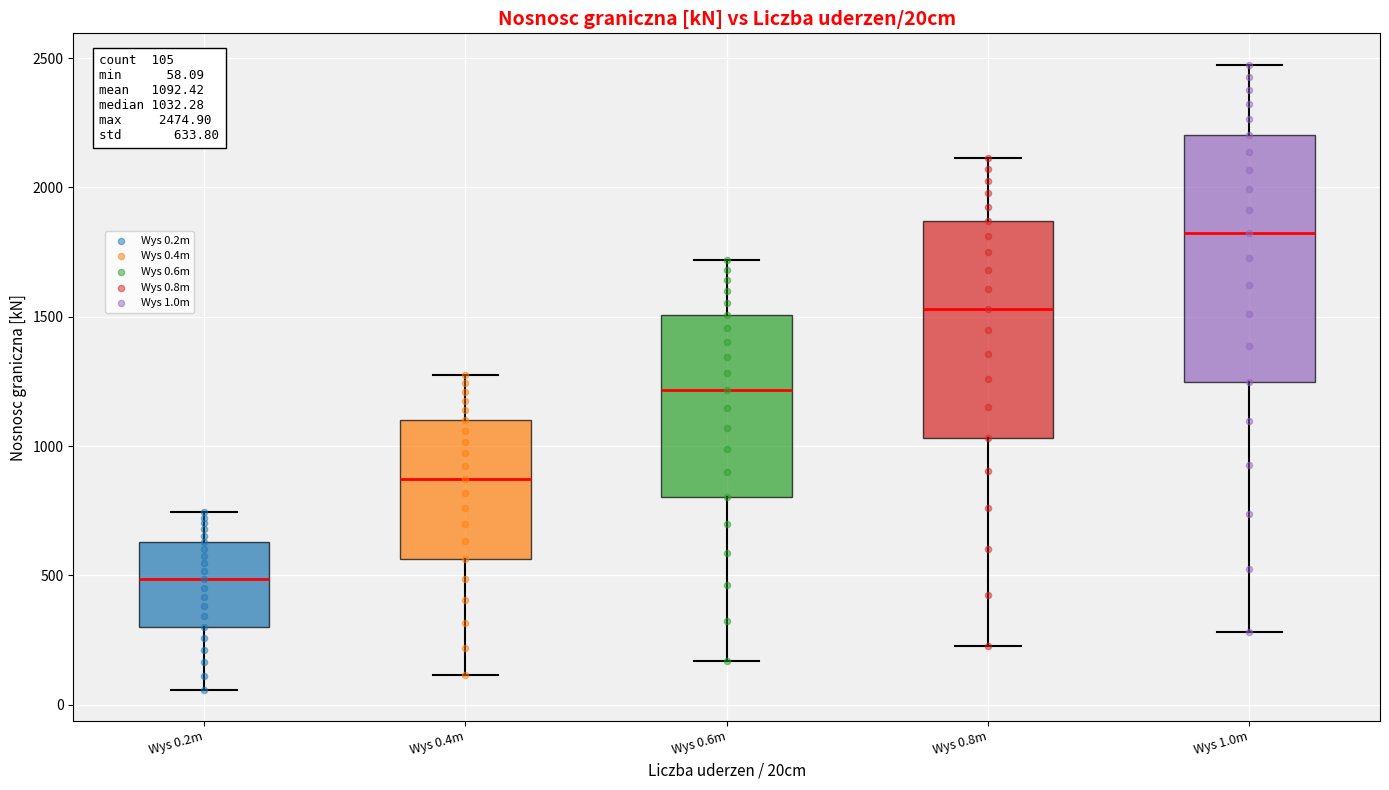

Which box is the tallest, from its lower edge to its upper edge?

Wys 1.0m